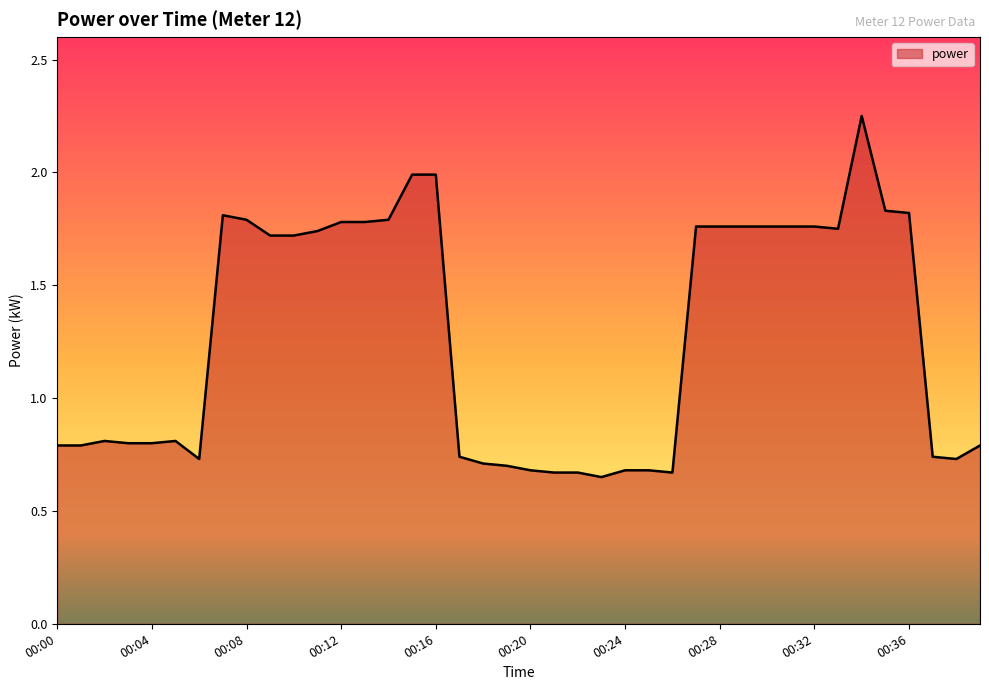

At which label does the data first exceed 1?

00:07